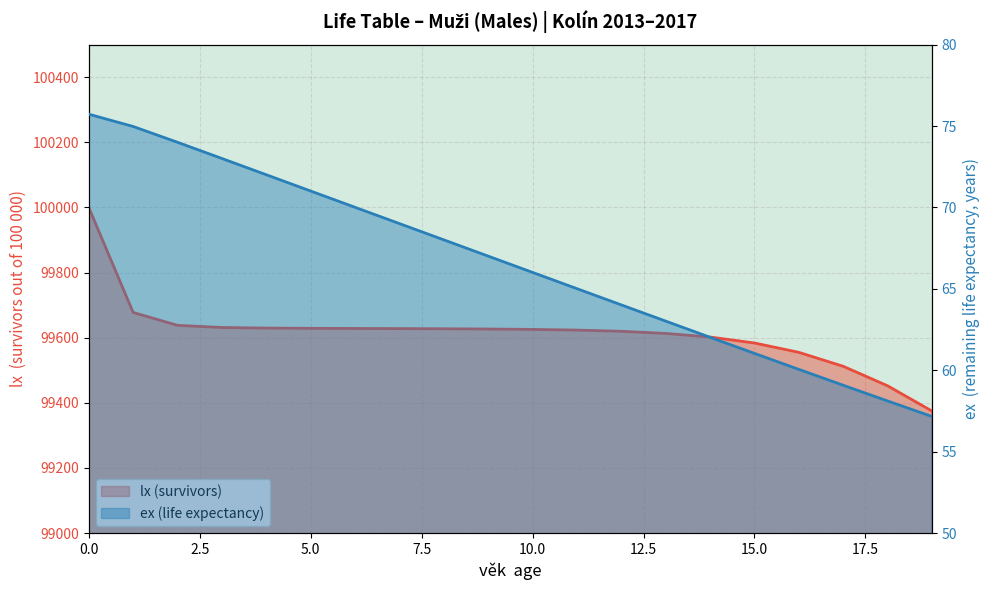

True or false: ex and lx cross at least once.

False